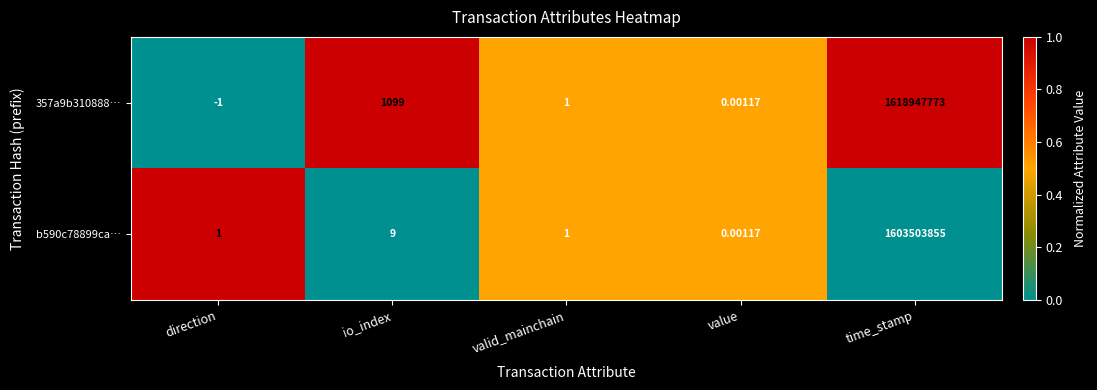

Where is 357a9b310888… nearest to the value 809473886?

io_index